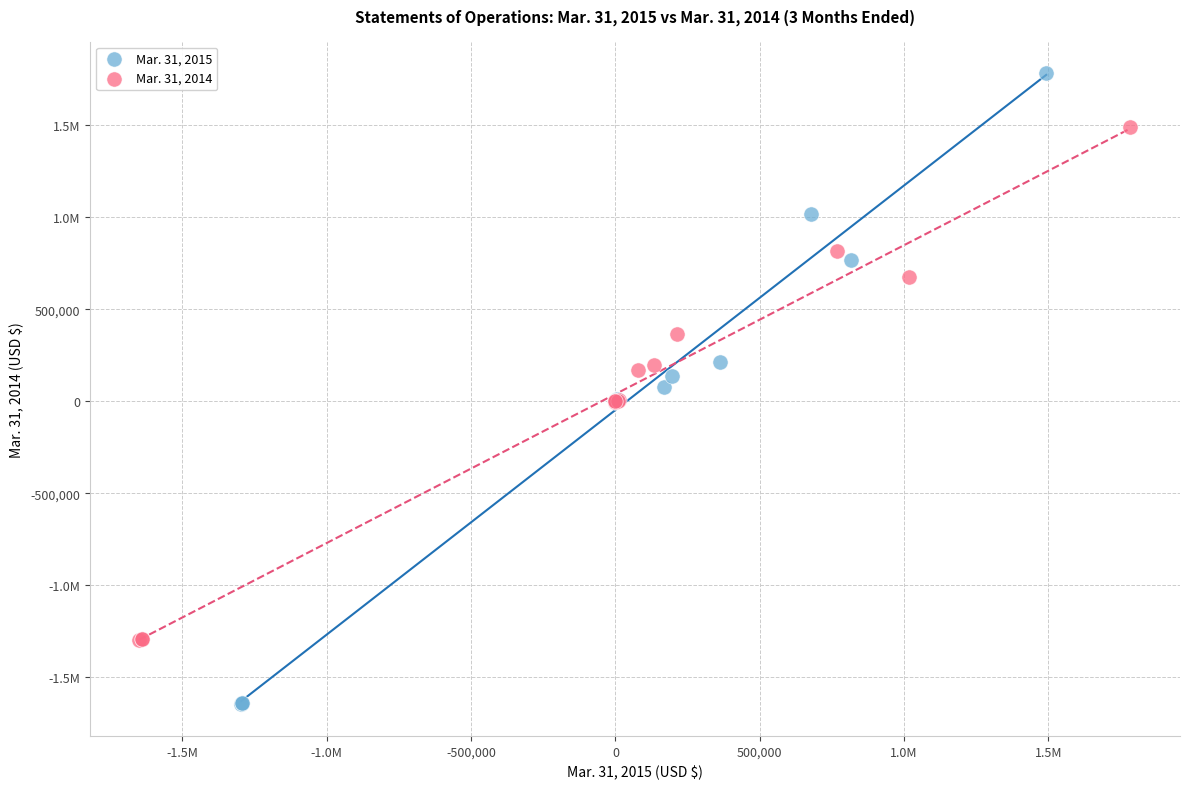

What are all the series names shown in the legend?

Mar. 31, 2015, Mar. 31, 2014